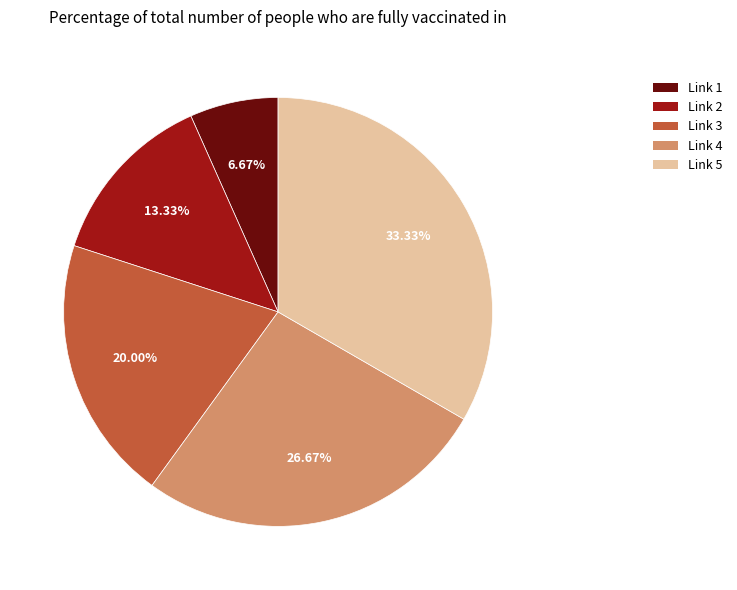

What is the smallest slice in the pie chart?

Link 1